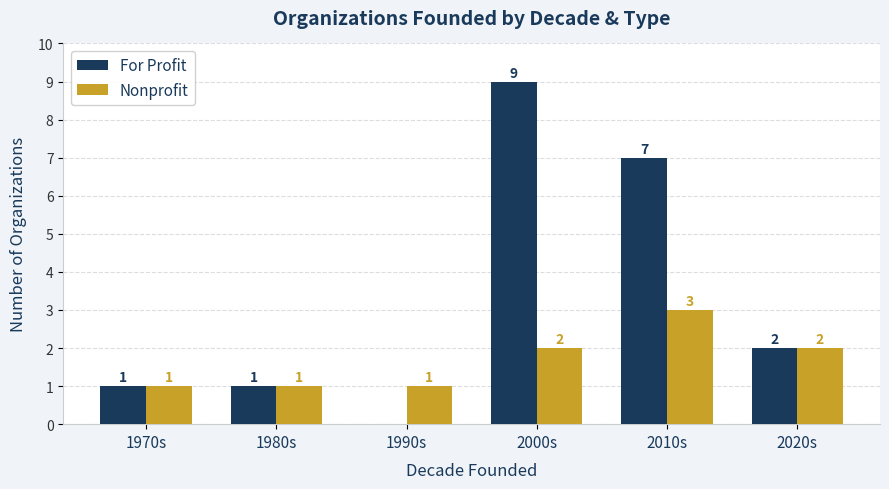

Which series changed the most between 1980s and 2000s?

For Profit